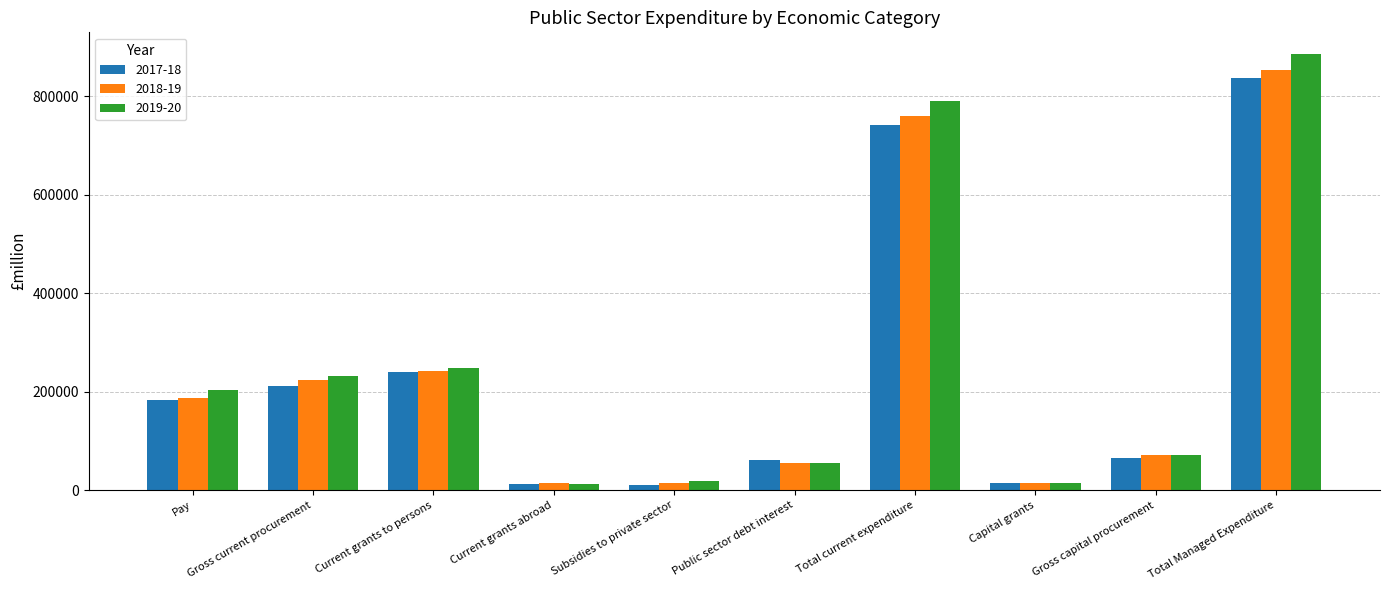

What is the difference between the 2018-19 values at Total current expenditure and Gross capital procurement?

689997